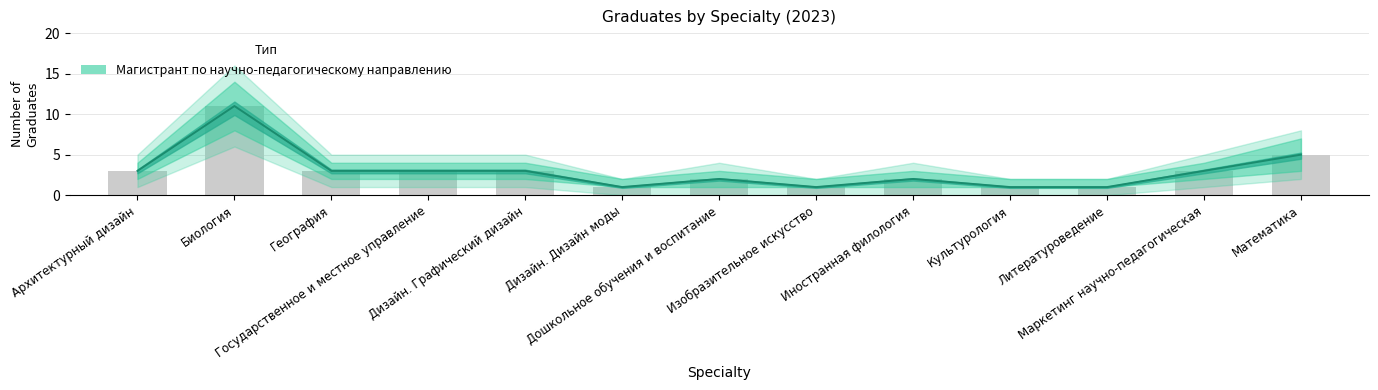

Does the chart contain stacked bars?

No